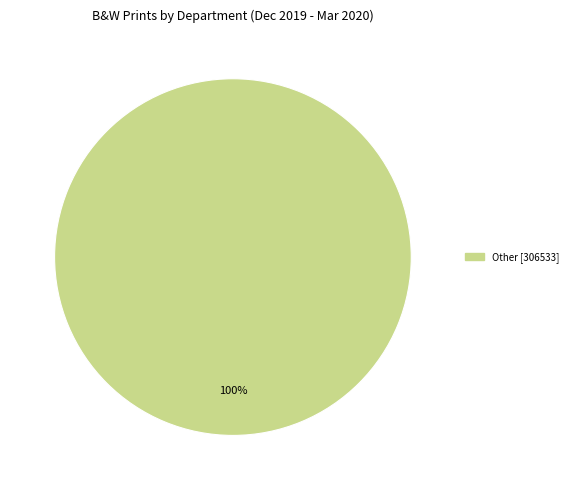

Does any single category account for the majority?

Yes